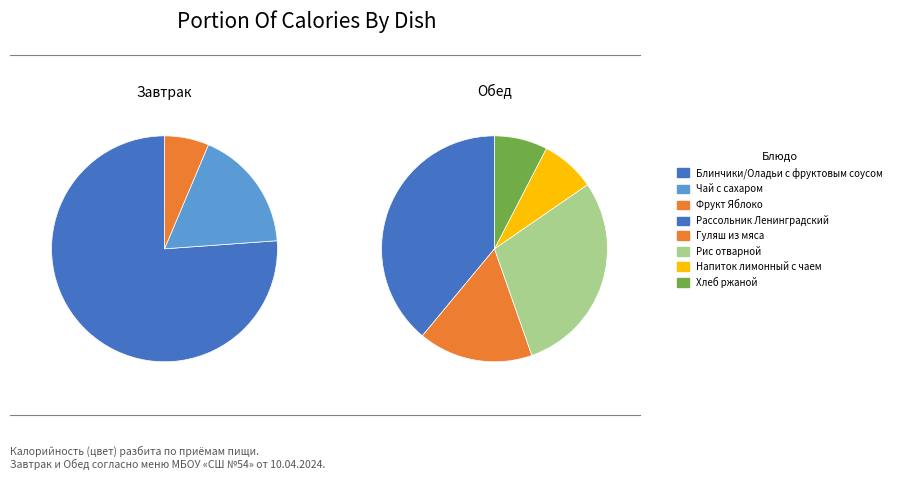

Rank the categories by value from lowest to highest.

Фрукт Яблоко, Хлеб ржаной, Напиток лимонный с чаем, Чай с сахаром, Гуляш из мяса, Рис отварной, Рассольник Ленинградский, Блинчики/Оладьи с фруктовым соусом